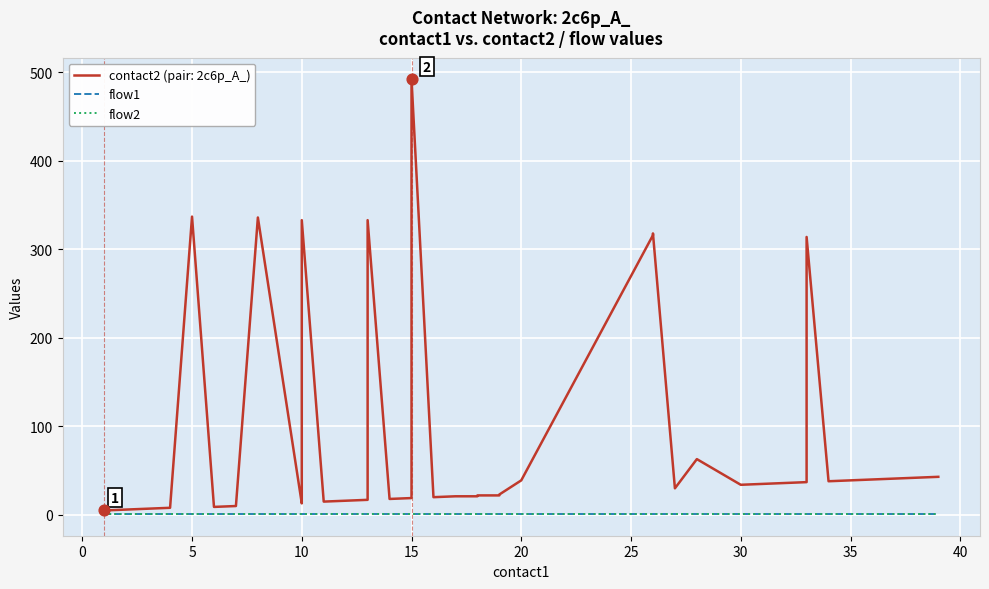

Which series has the largest total across all categories?

contact2